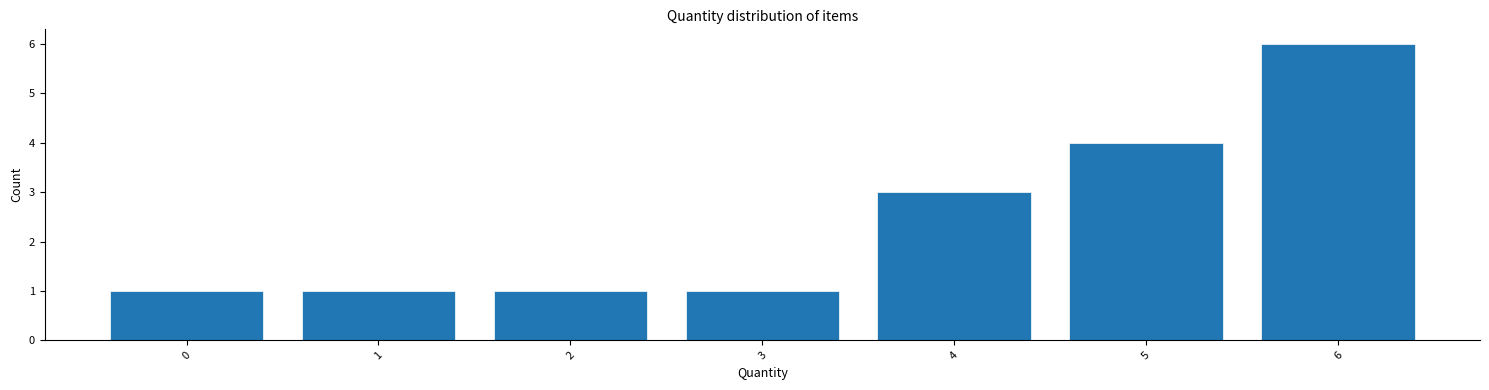

Reading left to right, what are all the values shown in this chart?

0=1	1=1	2=1	3=1	4=3	5=4	6=6